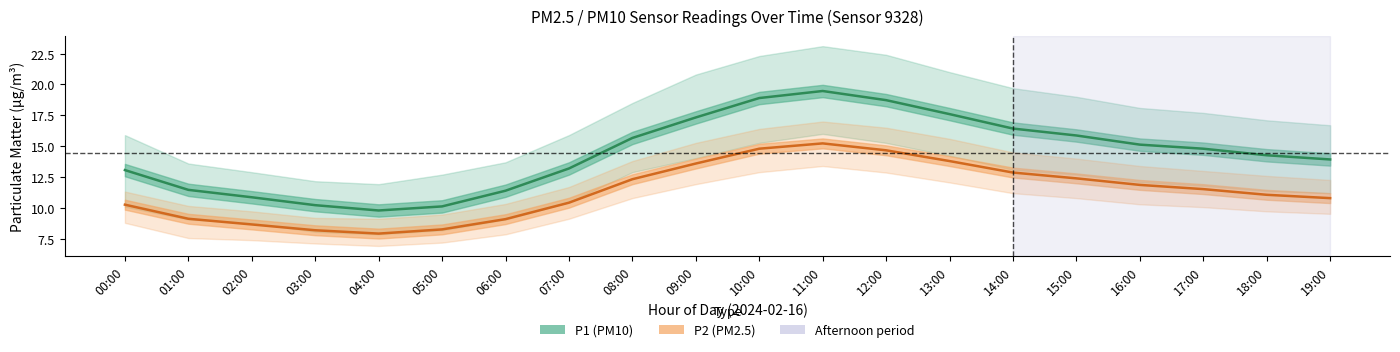

What is the greatest value displayed?

23.1